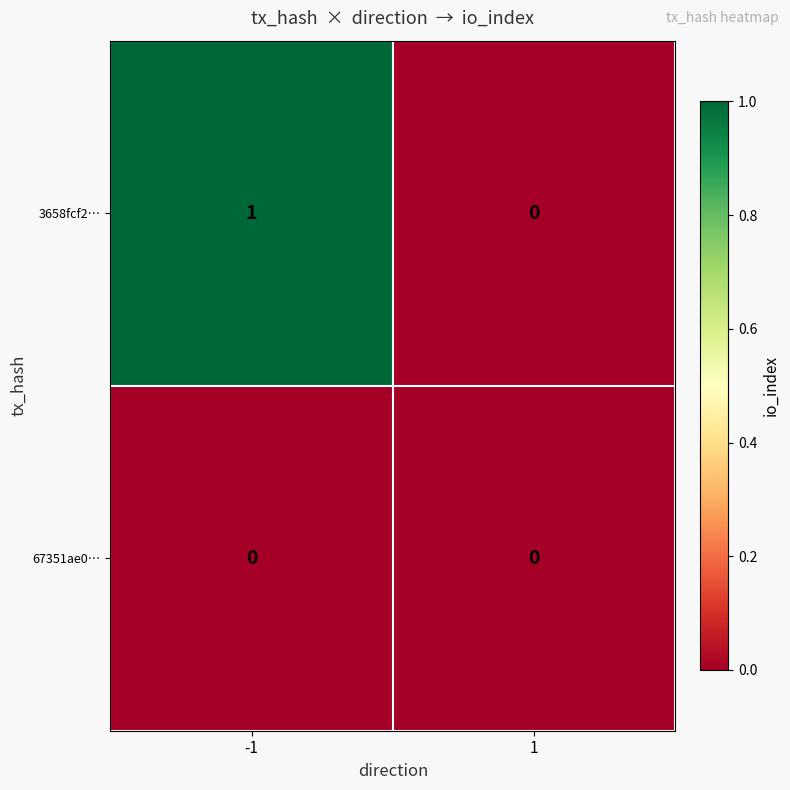

Reading right to left, what are all the values shown in this chart?

3658fcf2…: 0	1
67351ae0…: 0	0